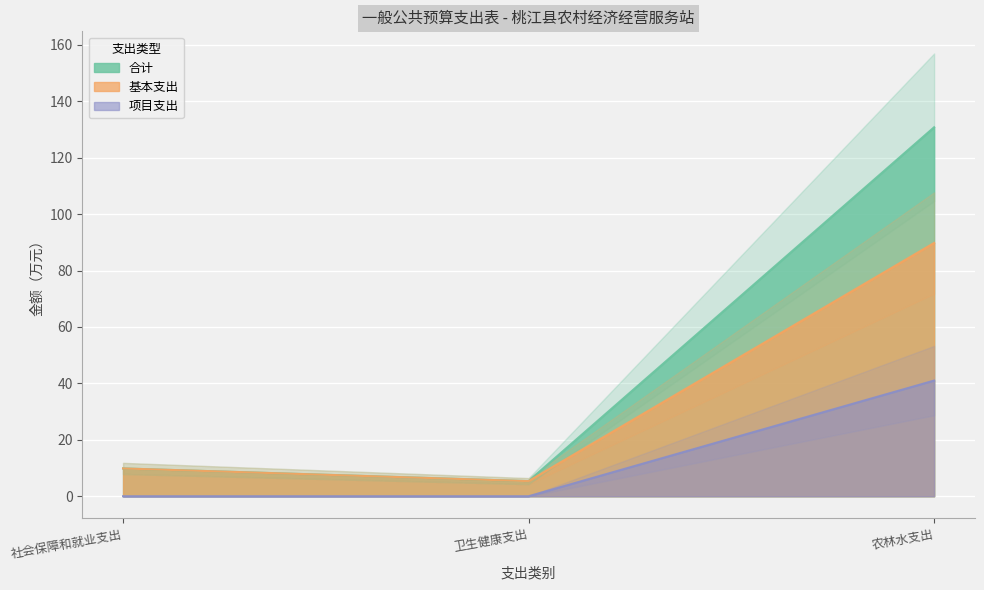

What position from the right is 卫生健康支出?

2